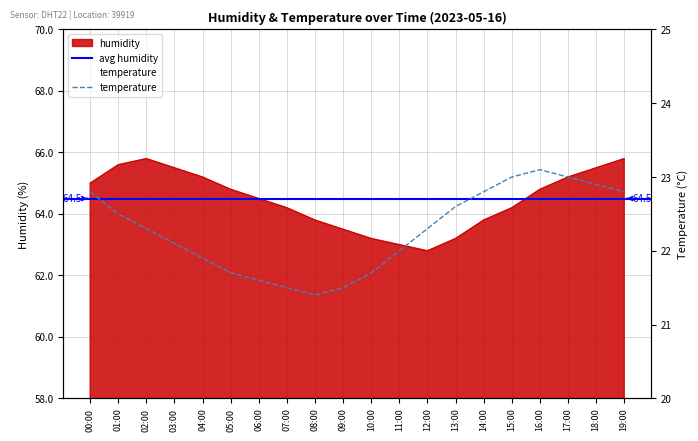

Rank the series by their maximum value, from highest to lowest.

humidity, temperature